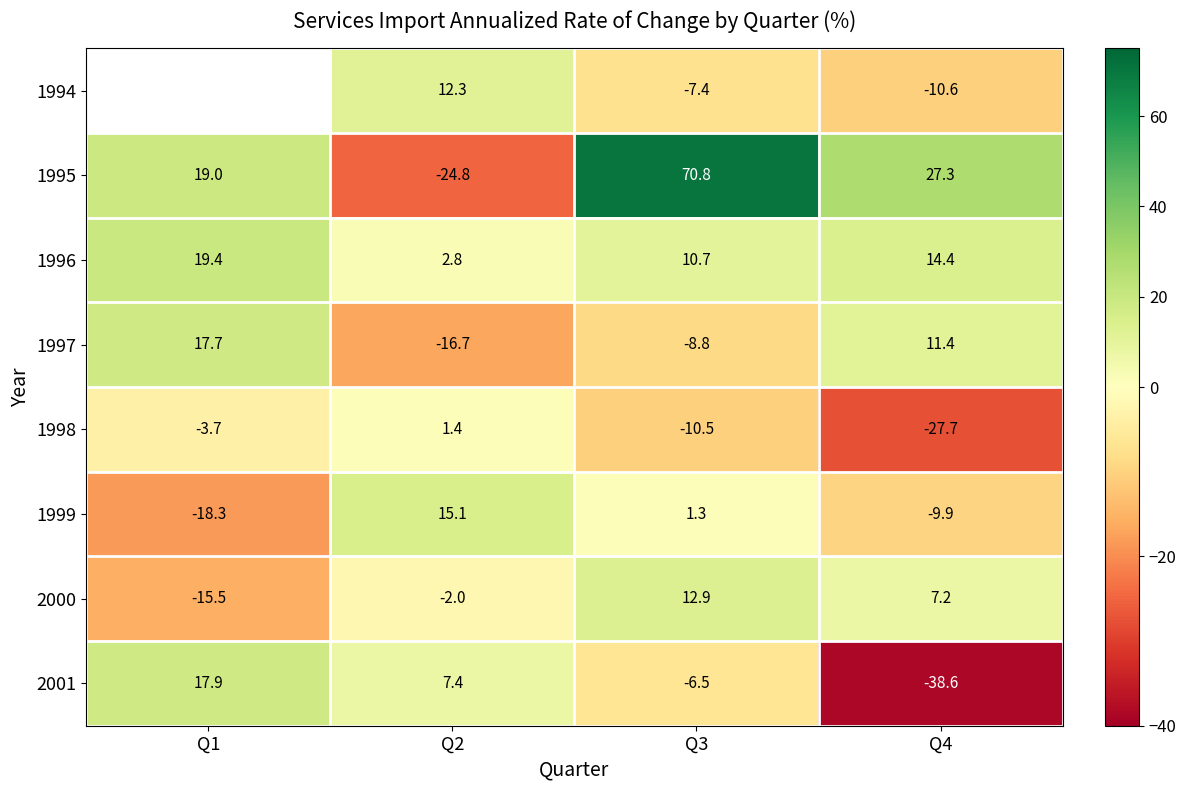

Between Q2 and Q3, which series saw the biggest shift?

1995